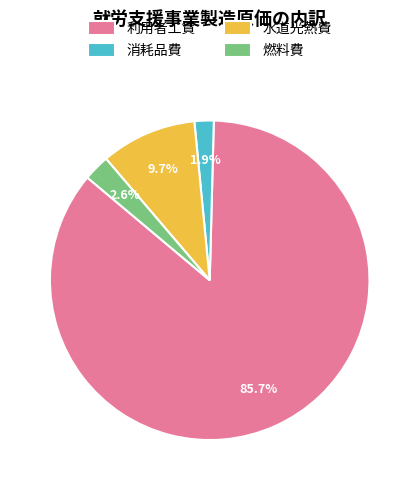

Count the number of slices in the pie.

4